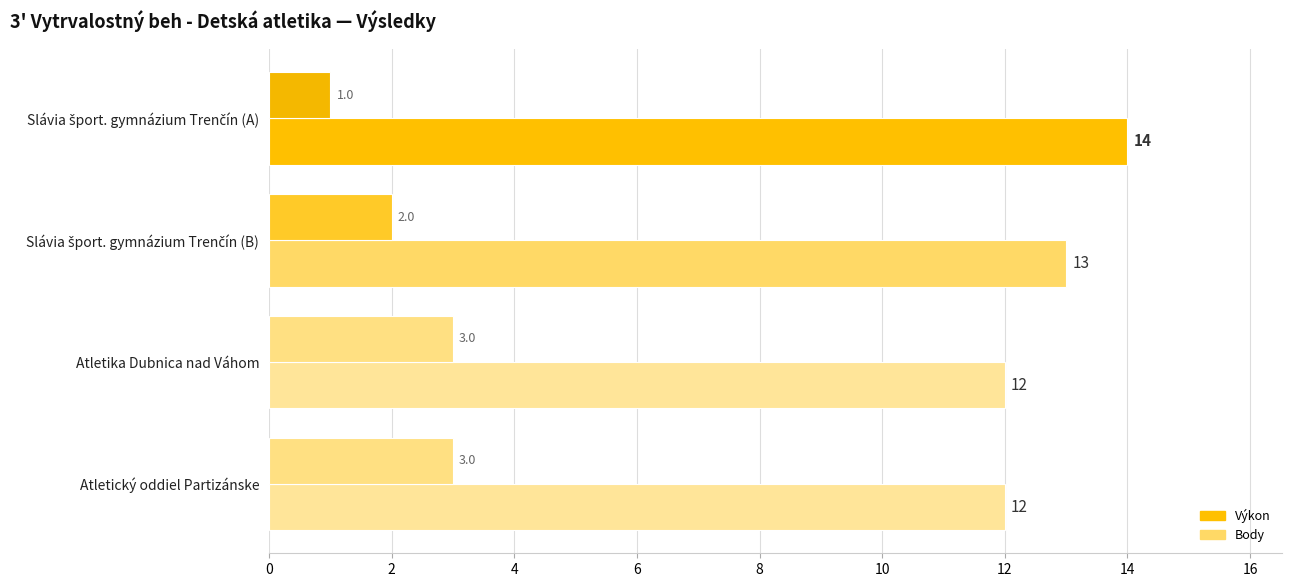

Which series has the widest spread of values?

Výkon